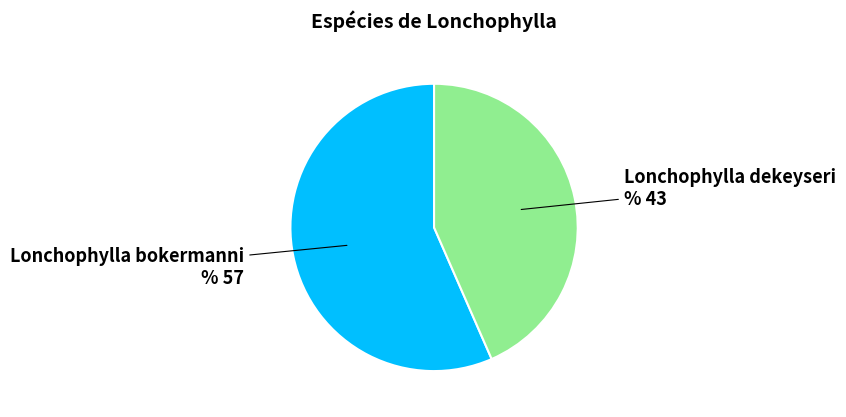

Does any single category account for the majority?

Yes